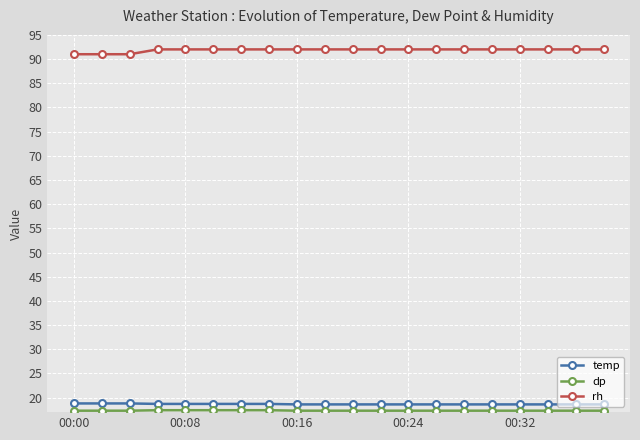

At how many categories does at least one series exceed 86?

20